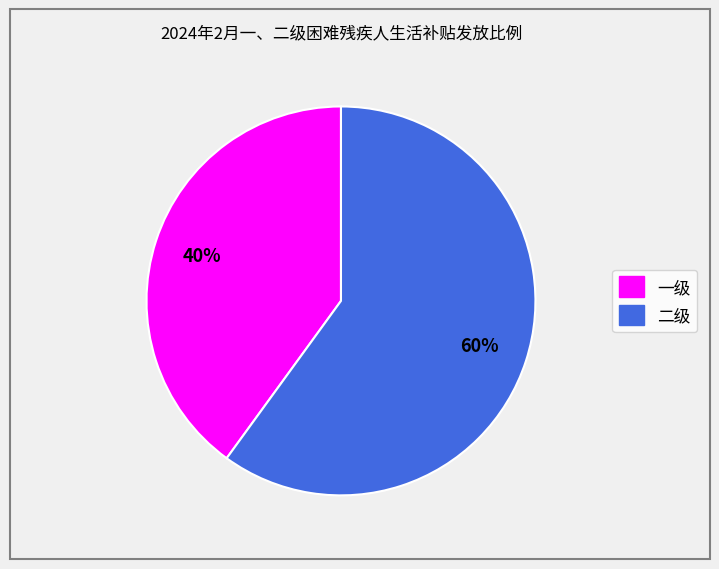

Count the number of slices in the pie.

2